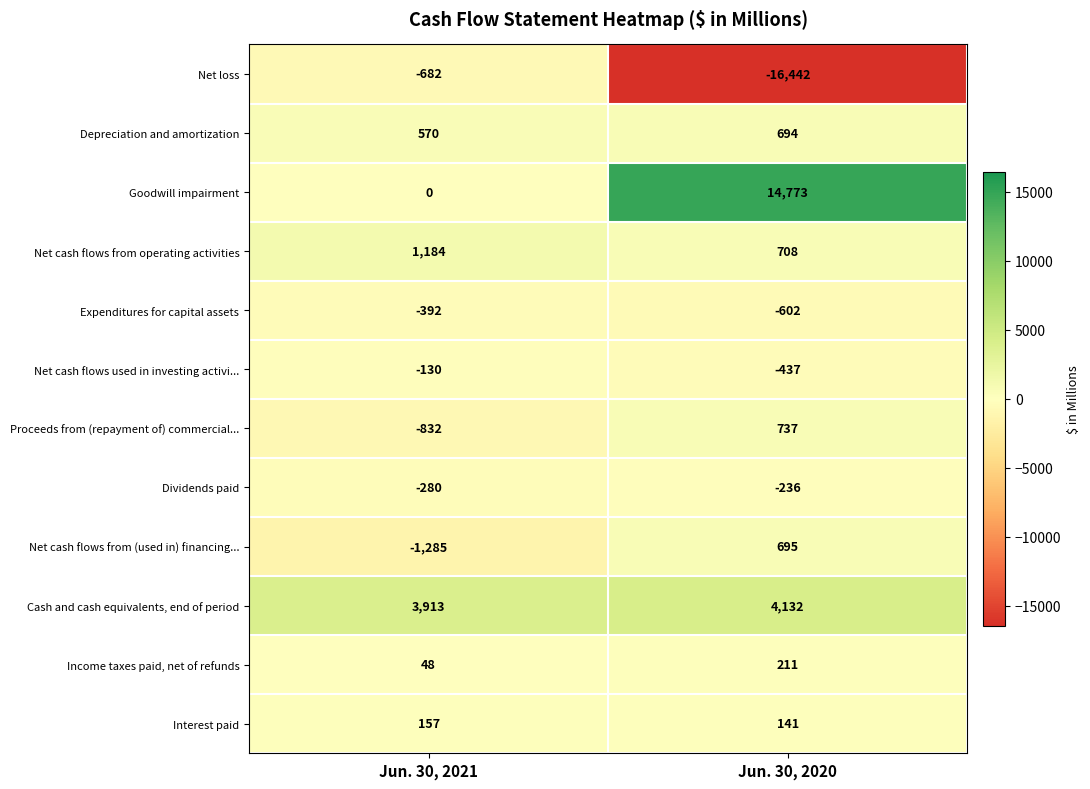

Which series changed the most between Jun. 30, 2021 and Jun. 30, 2020?

Net loss